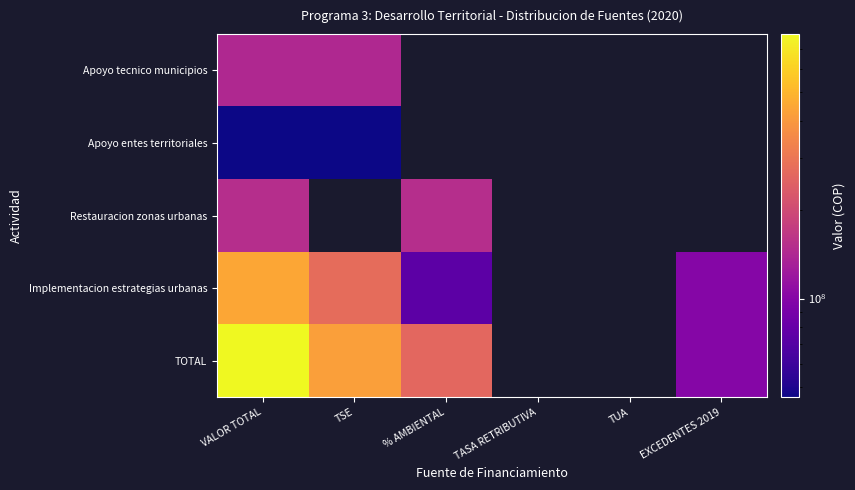

At how many categories does at least one series exceed 280182007?

2